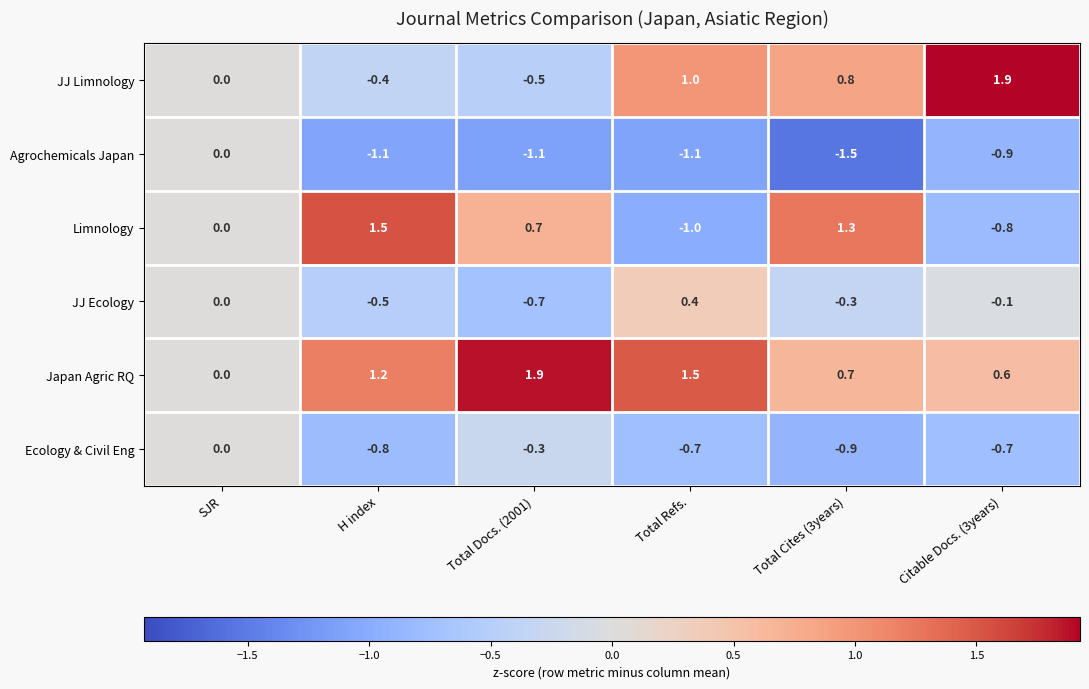

At Total Cites (3years), list the series in order from smallest to largest.

Agrochemicals Japan, Ecology & Civil Eng, JJ Ecology, Japan Agric RQ, JJ Limnology, Limnology